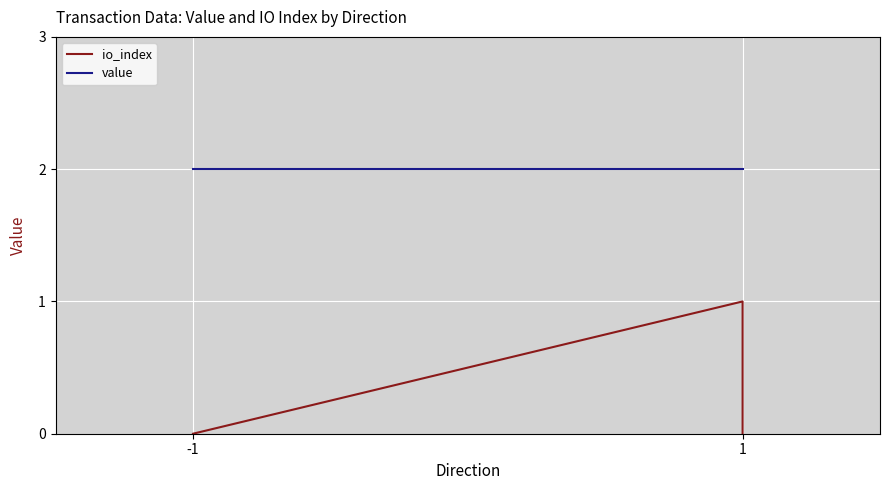

Is it true that value equals 2.0 at -1?

True